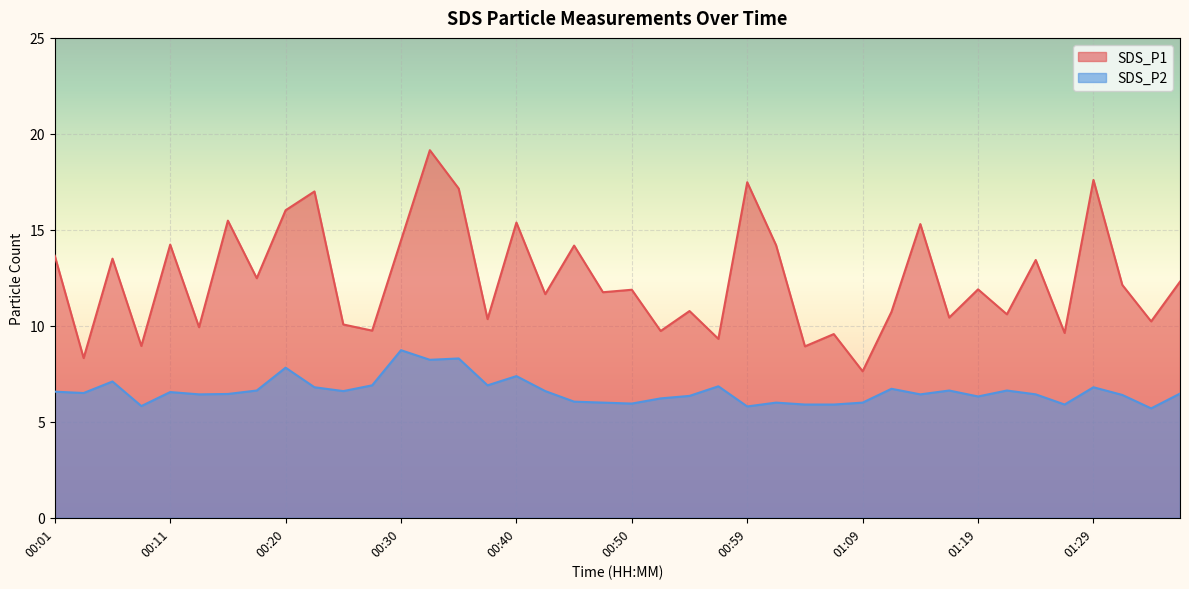

Where is SDS_P2 nearest to the value 7?

00:06